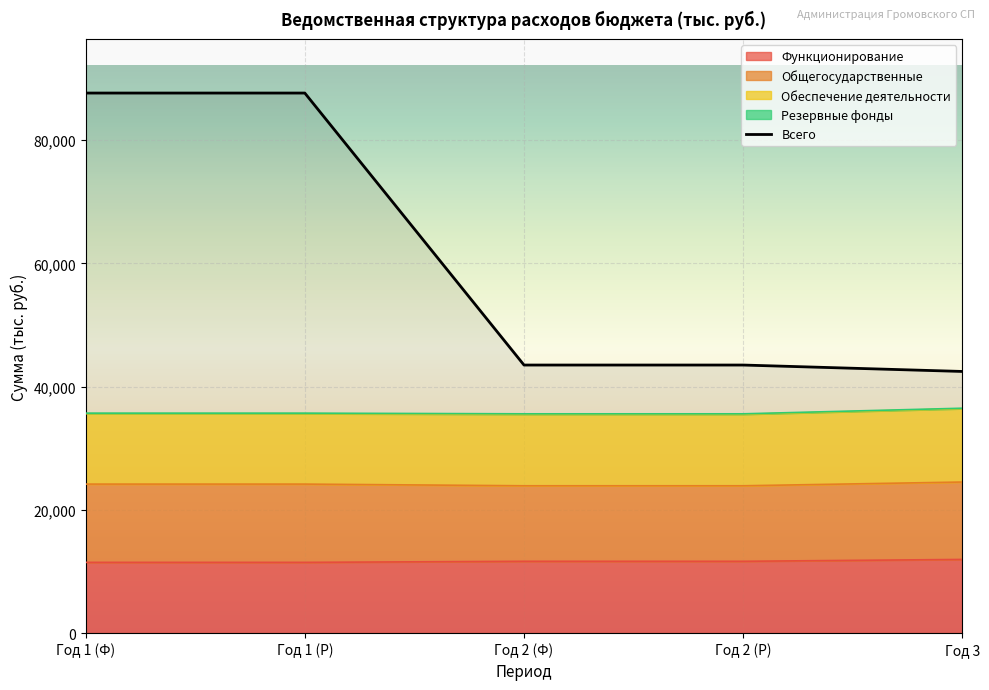

What is the difference between the Всего values at Год 2 (Р) and Год 1 (Р)?

44143.7